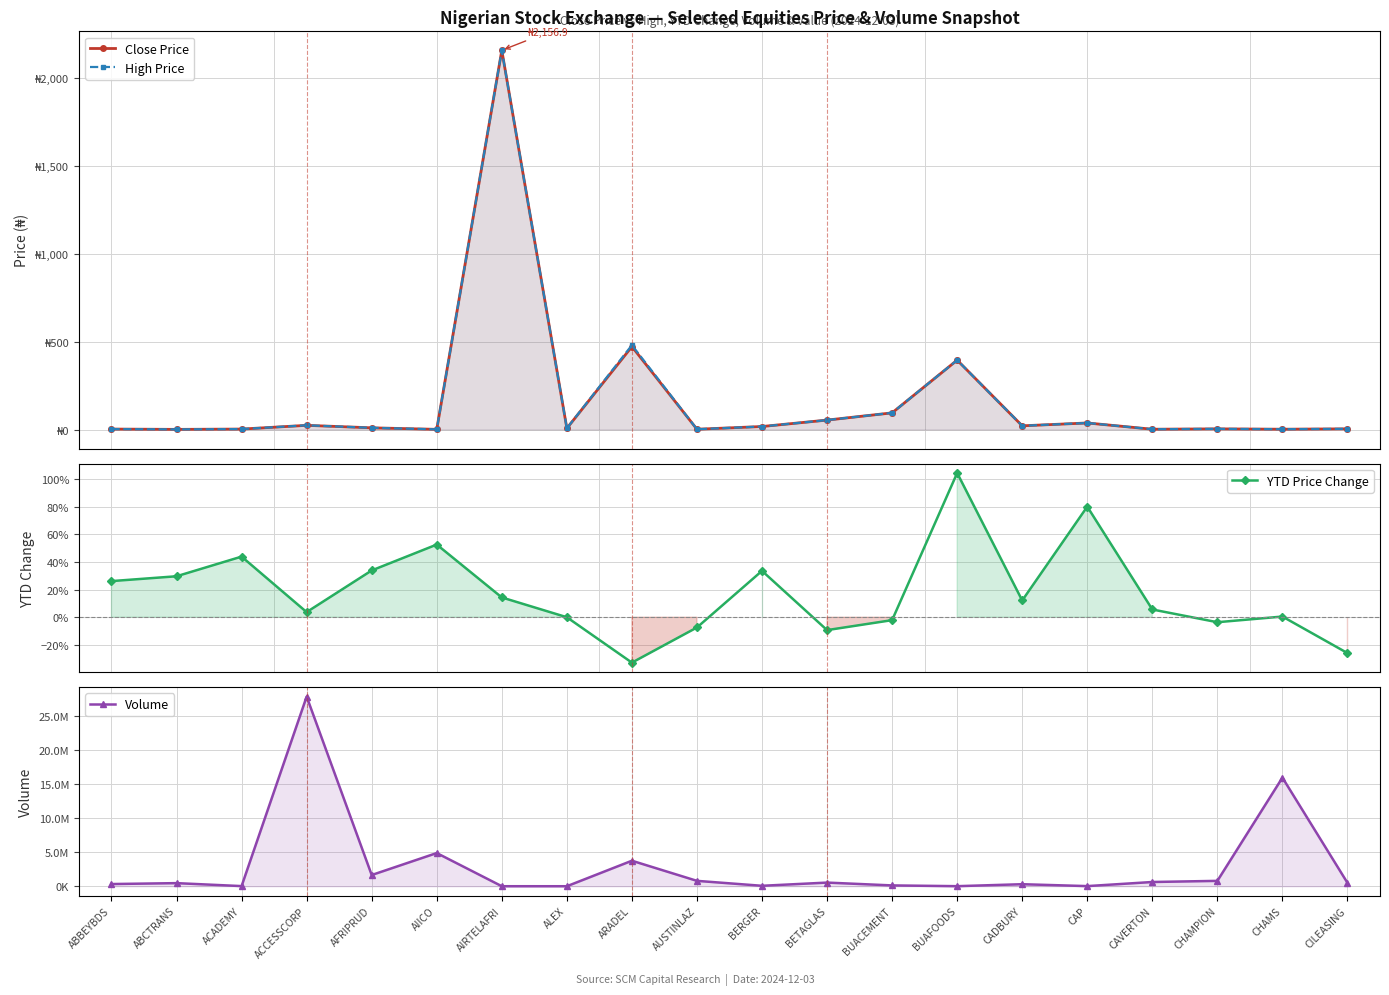

What is the approximate value of Volume at CHAMPION?

790100.0